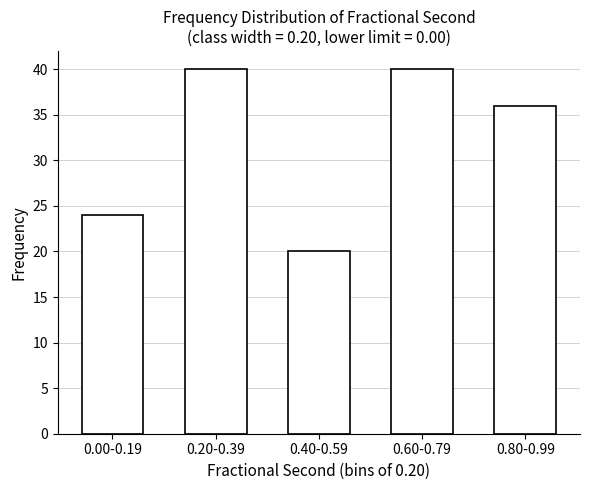

Reading left to right, list all the values displayed in this chart.

0.00-0.19=24	0.20-0.39=40	0.40-0.59=20	0.60-0.79=40	0.80-0.99=36